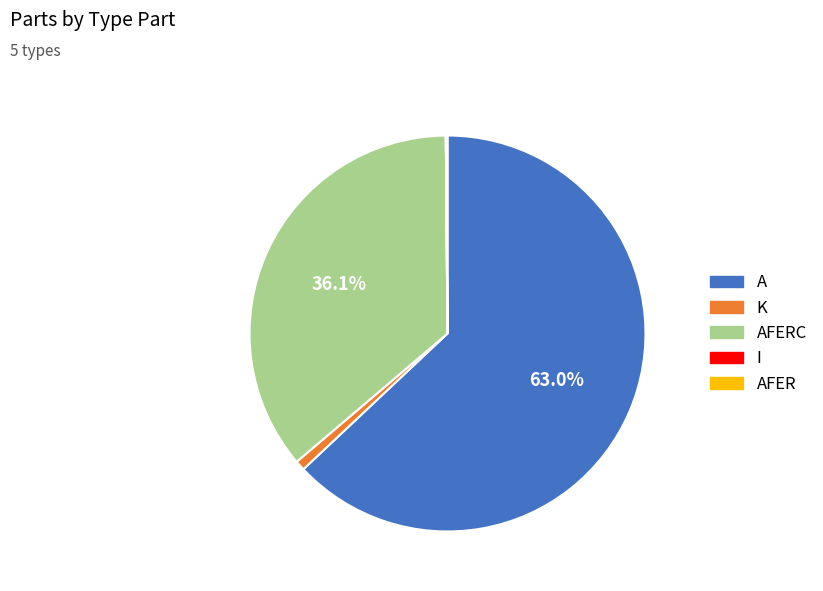

Which slice is the largest?

A